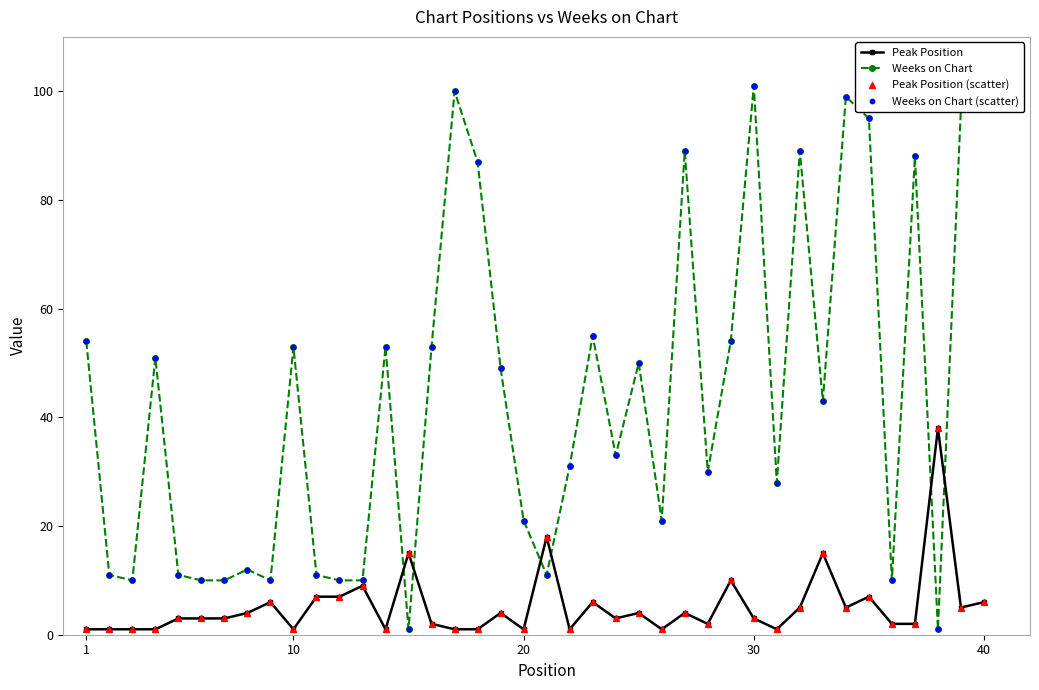

Which series has the largest total across all categories?

Weeks on Chart